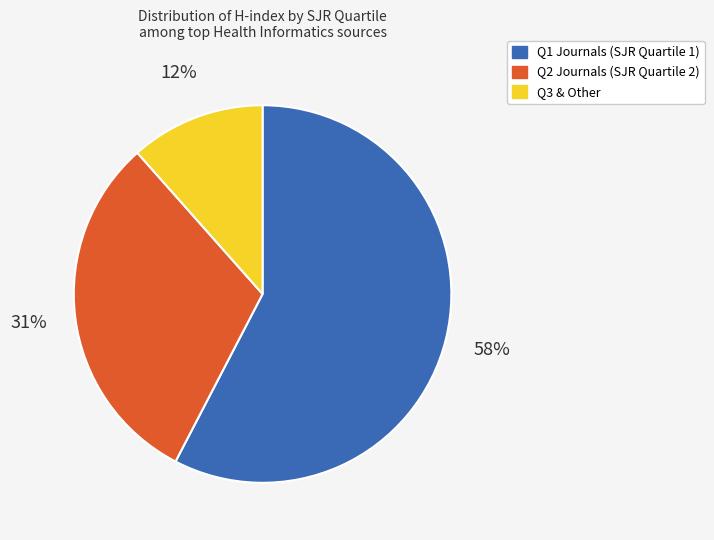

Does any single category account for the majority?

Yes